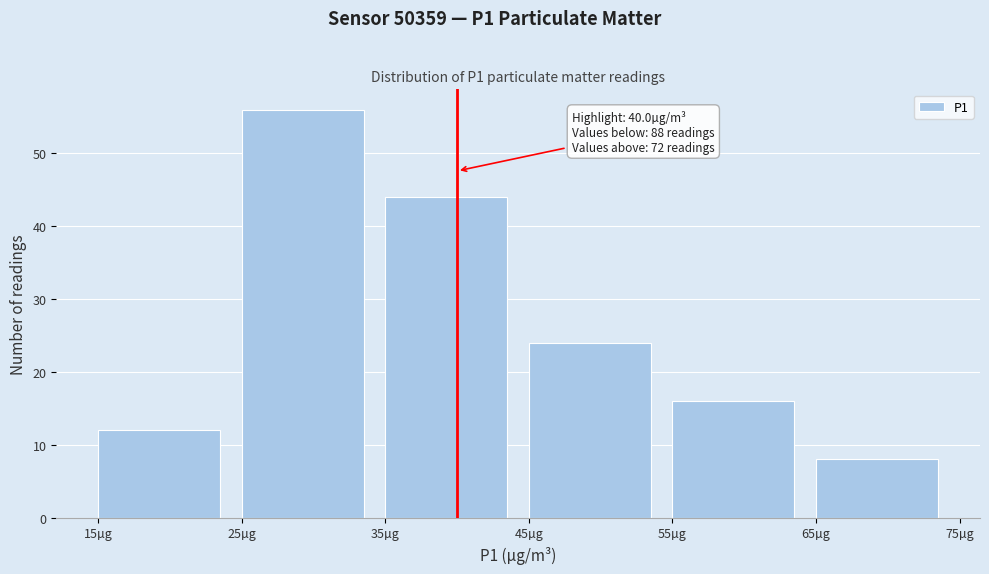

Which range on the x-axis has the tallest bar?

25 to 35